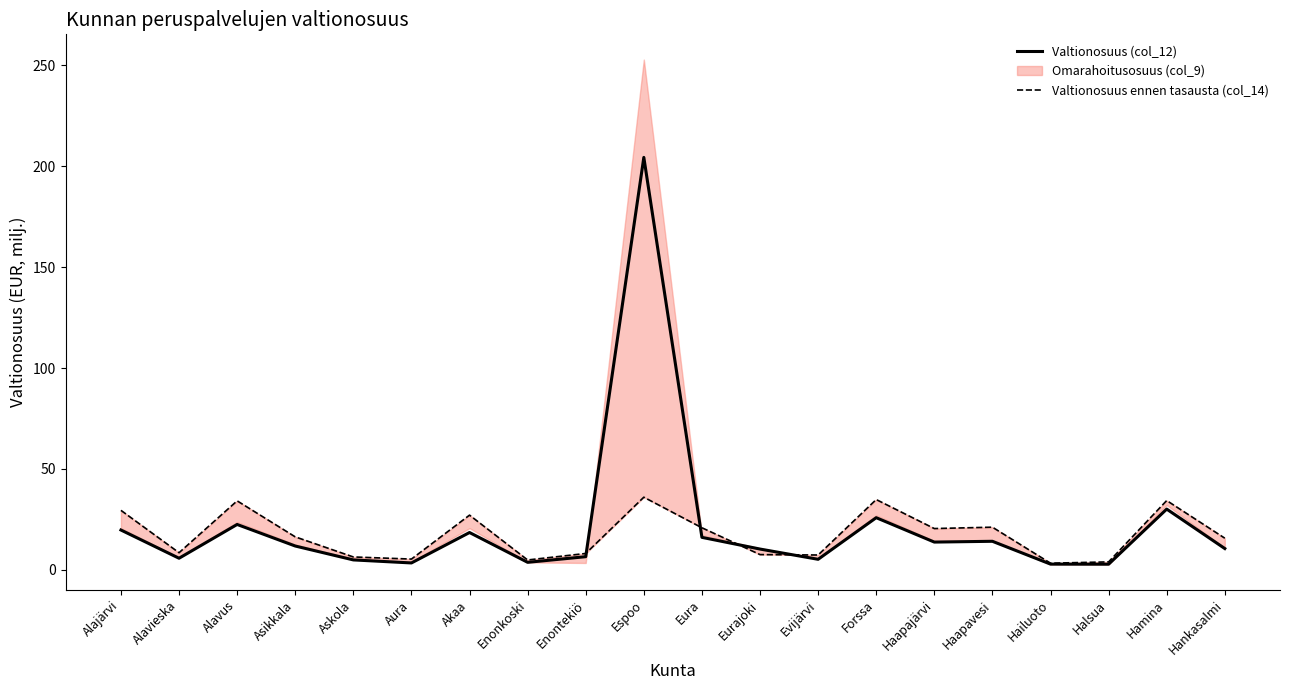

What is the difference between the maximum and second lowest values in the Valtionosuus ennen tasausta (col_14) series?

32.1